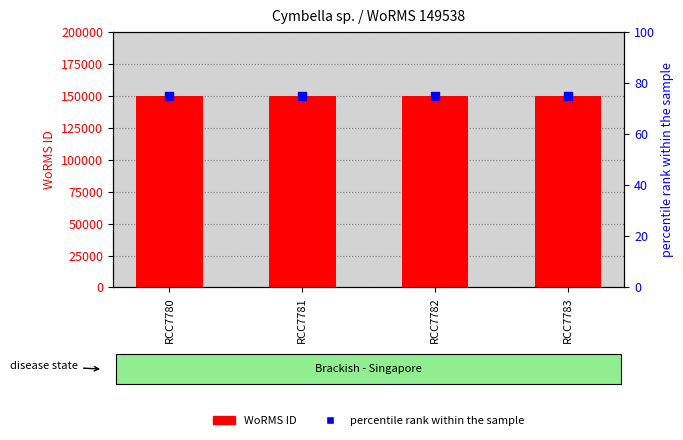

Which series reaches the minimum Y coordinate?

percentile rank within the sample